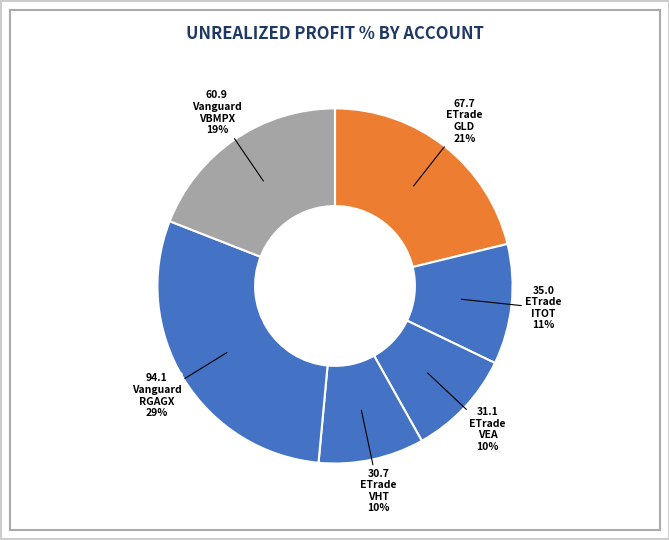

How many slices are in this pie chart?

6